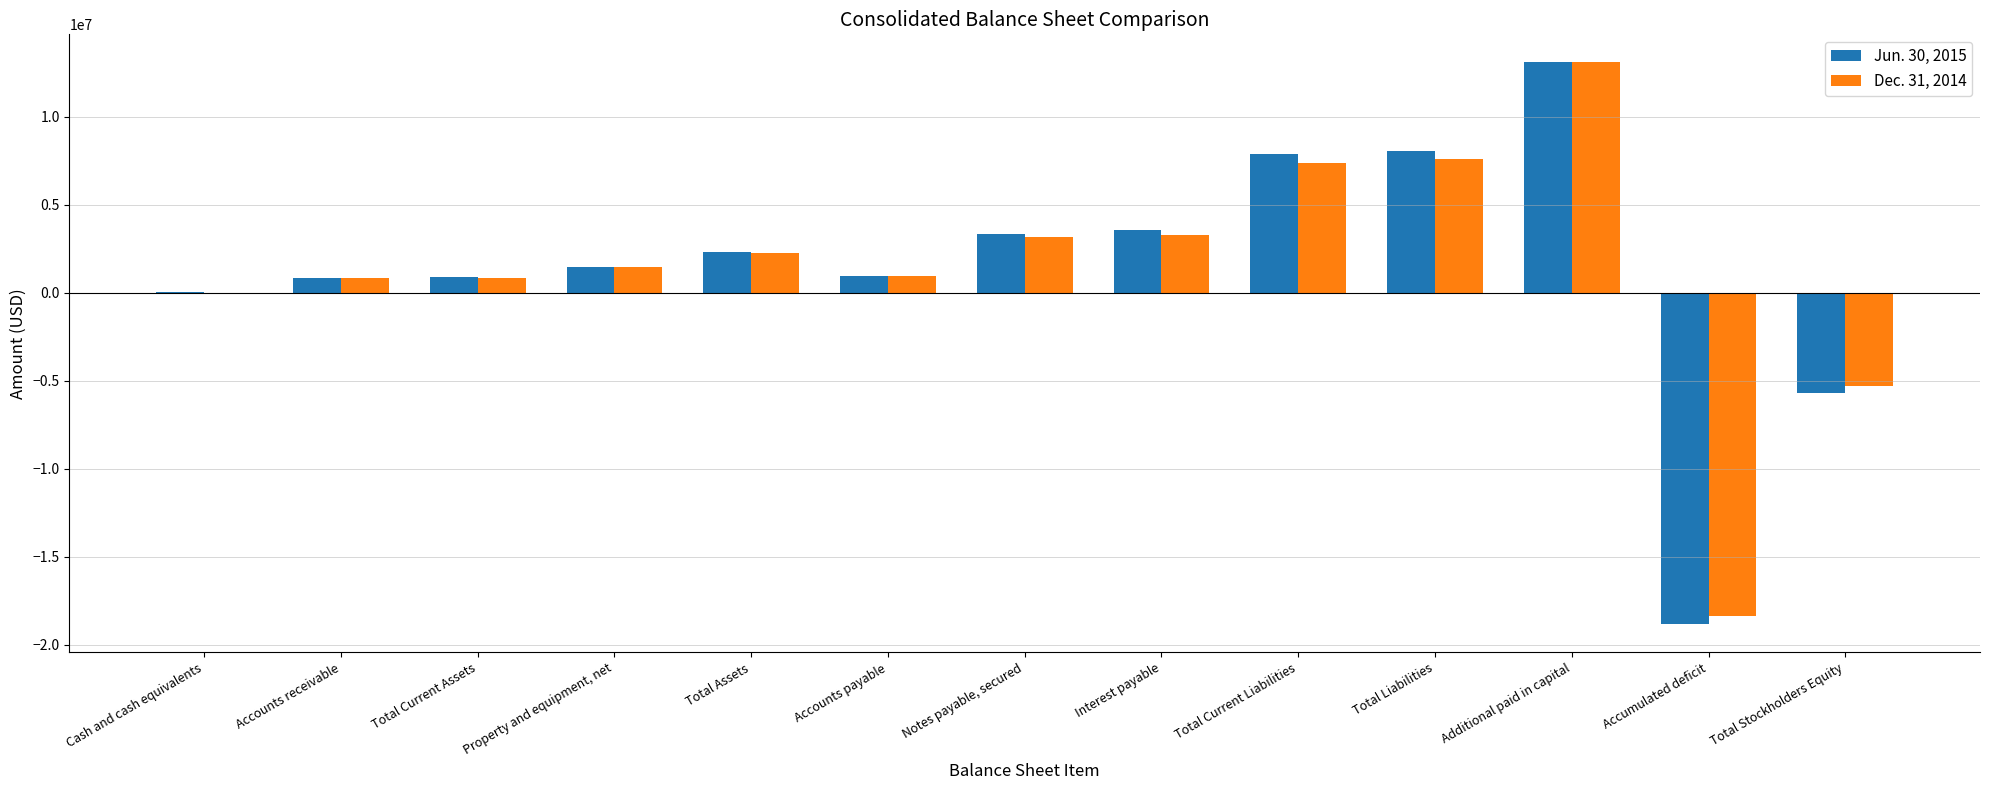

Does the chart contain stacked bars?

No